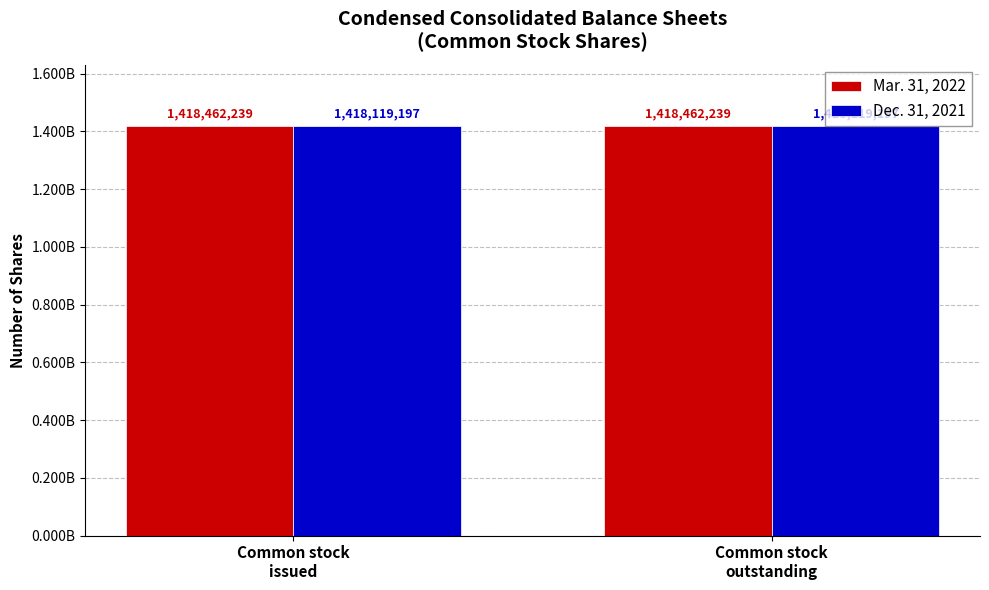

What is the greatest value displayed?

1418462239